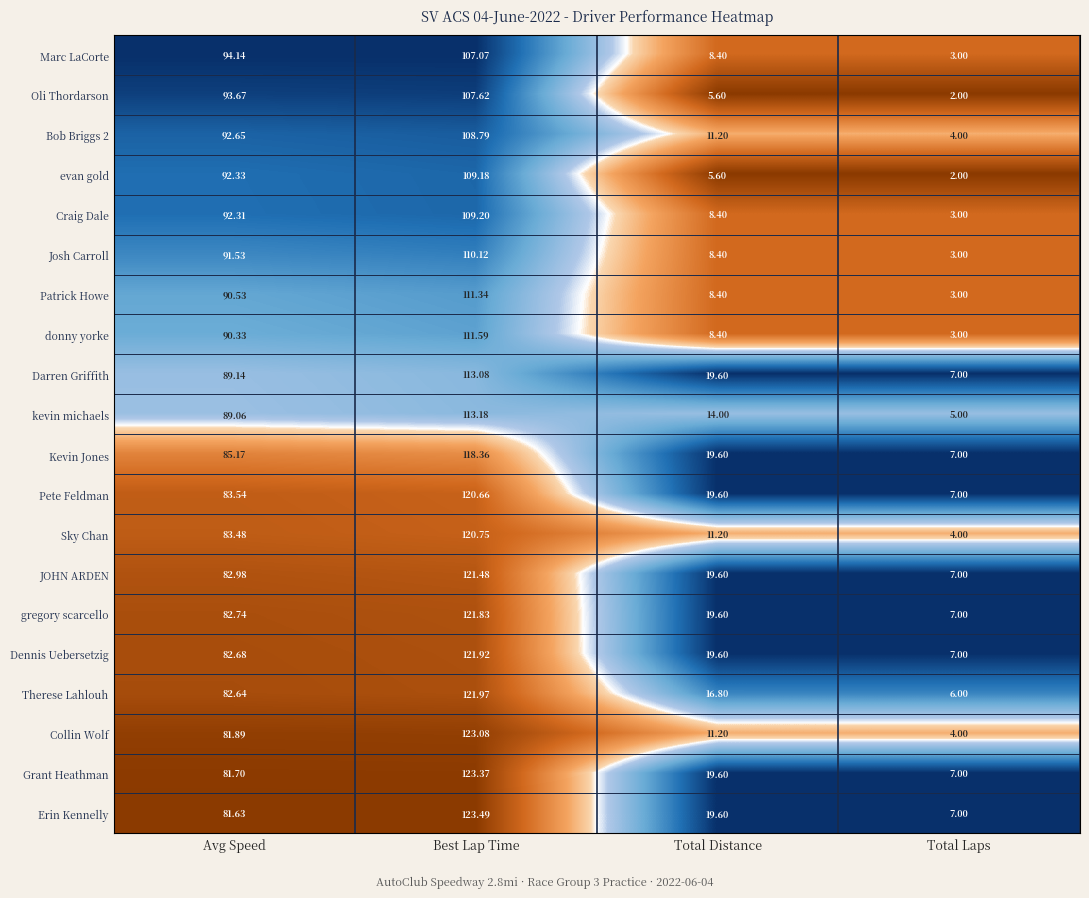

What is the difference between the highest and lowest values at Total Laps?

5.0